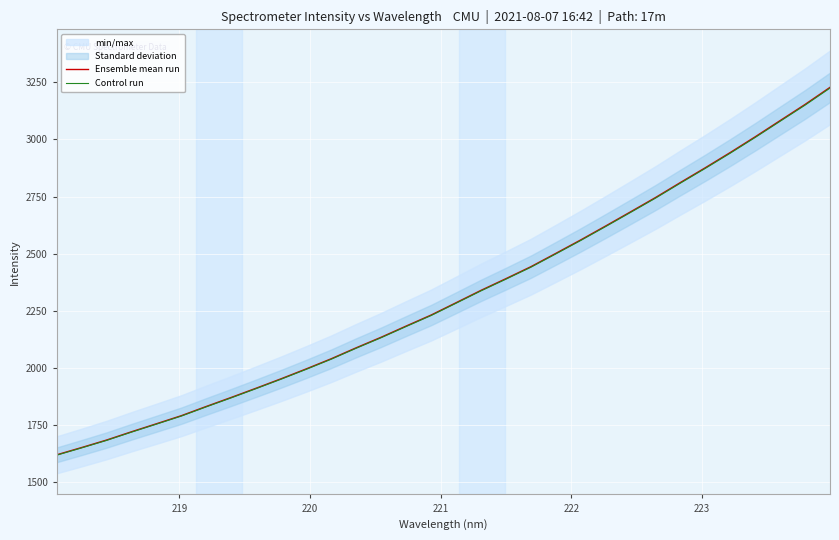

What is the minimum value for Ensemble mean run?

1619.5